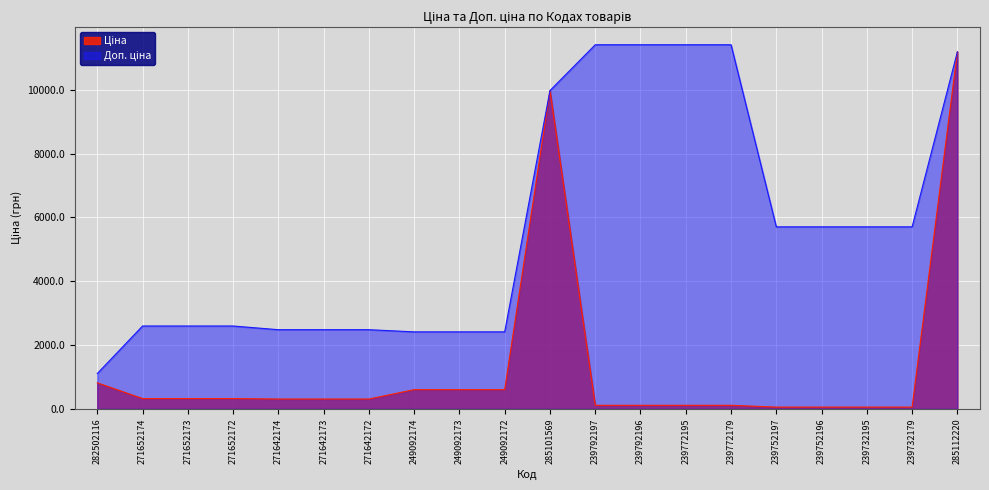

Which series has the largest total across all categories?

Доп. ціна